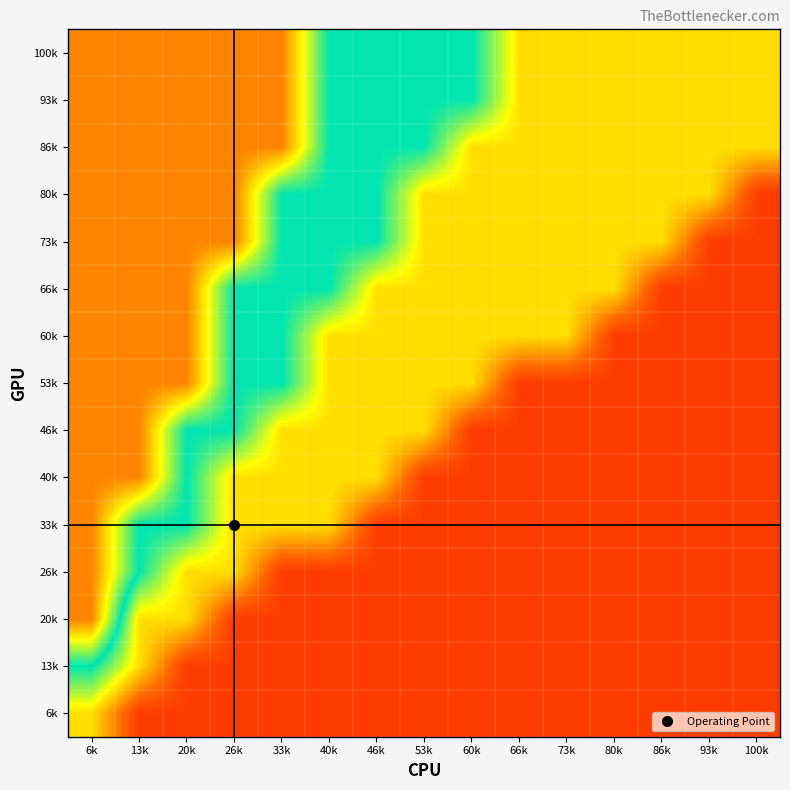

Which series changed the most between 13k and 26k?

40k